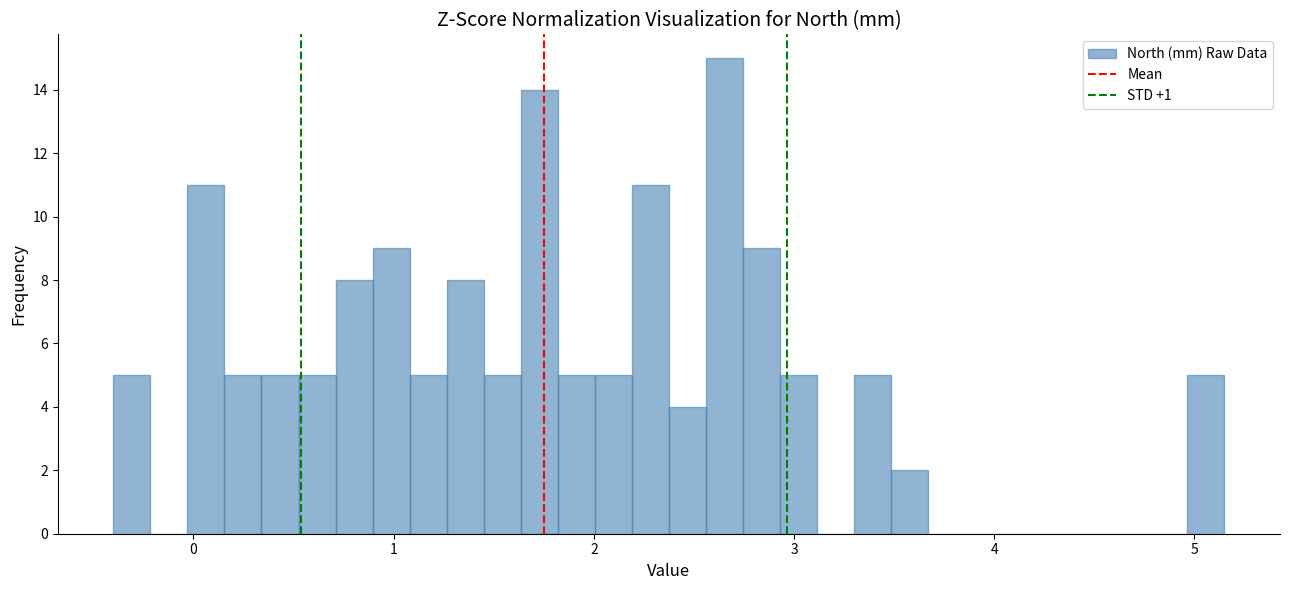

Read against the x-axis, roughly where is the centre of the tallest bar?

2.7